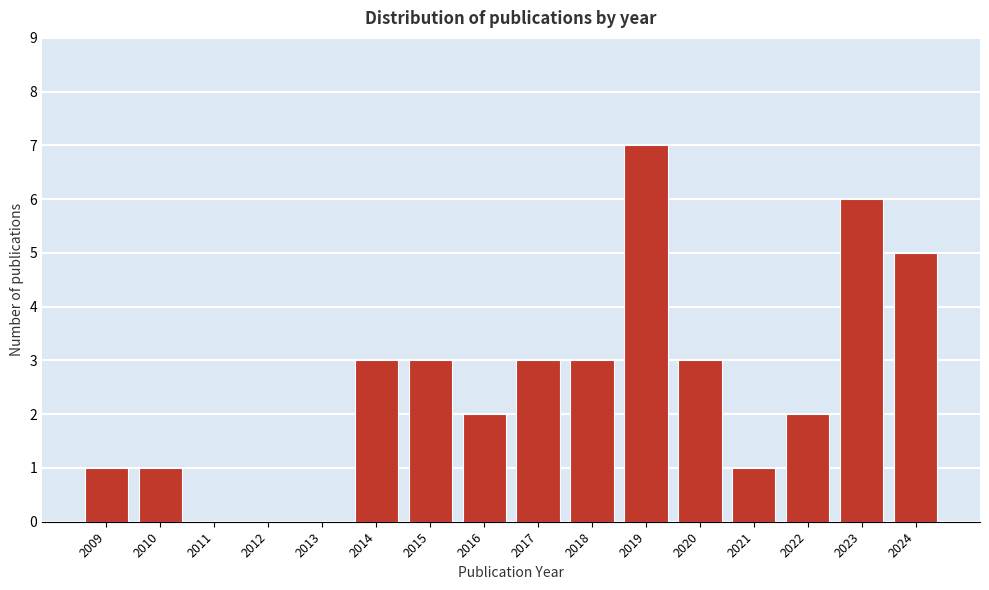

Reading left to right, extract all data points from this chart.

2009=1	2010=1	2011=0	2012=0	2013=0	2014=3	2015=3	2016=2	2017=3	2018=3	2019=7	2020=3	2021=1	2022=2	2023=6	2024=5